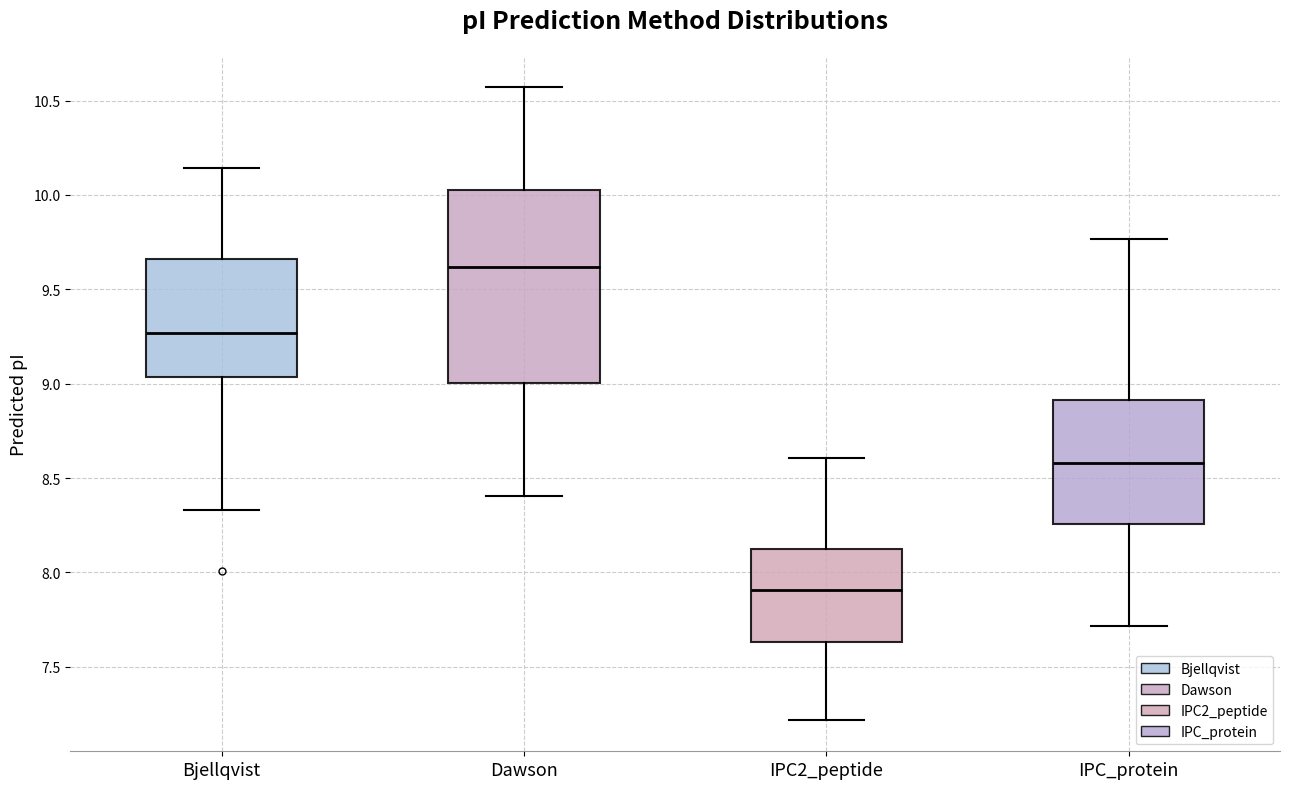

Where does the median line of the box for IPC2_peptide sit on the y-axis? The values are not printed on the chart, so give them approximately, as read against the axis.

7.90